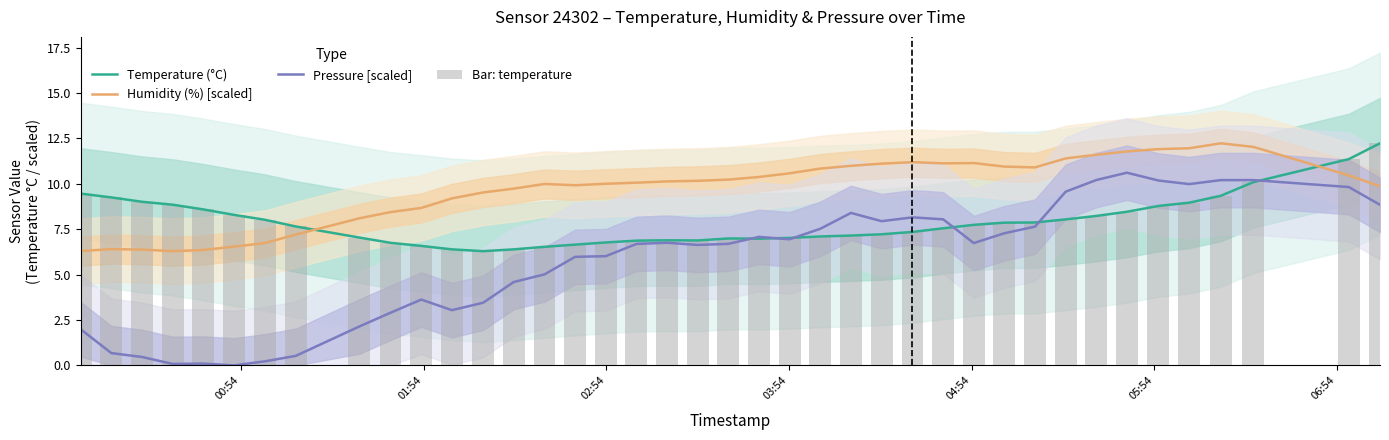

What is the value of the Humidity (%) [scaled] bar at the 40th from the left?

9.9